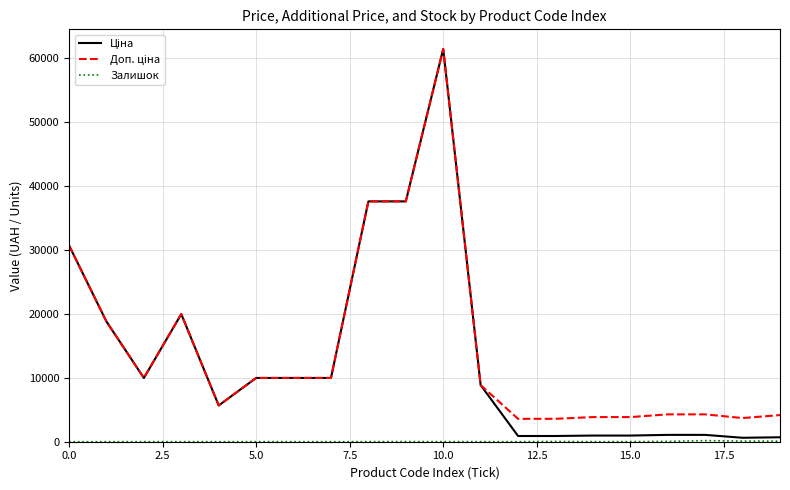

What is the maximum value shown in the chart?

61434.3